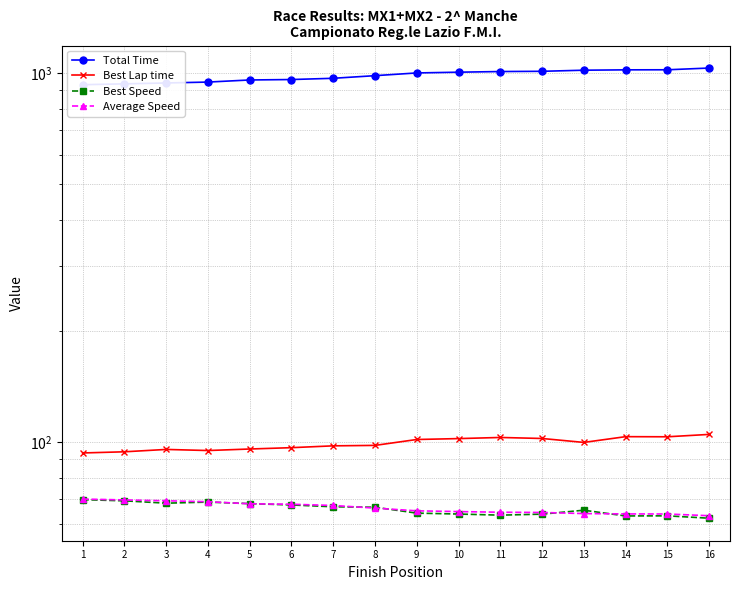

What is the difference between the Total Time values at 15 and 10?

15.3